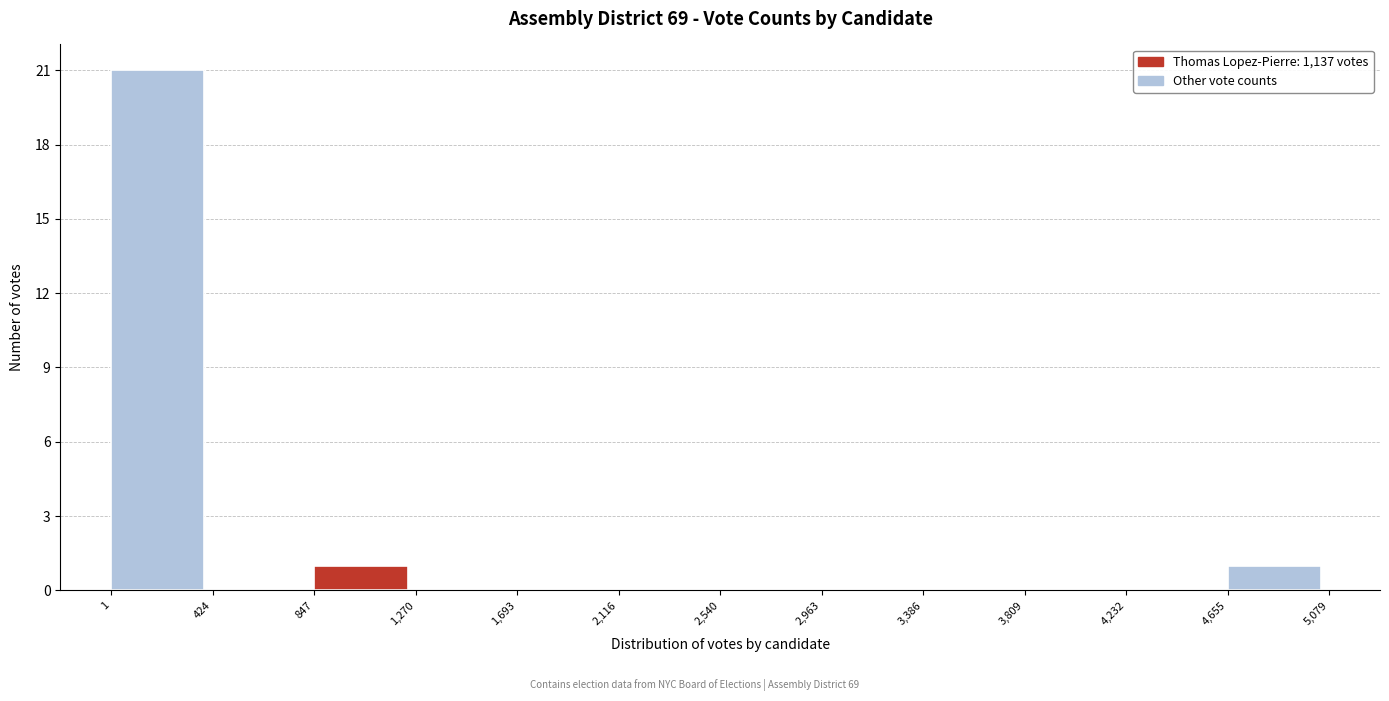

What is the height of the bar covering 4,655 to 5,079 on the x-axis? The values are not printed on the chart, so give them approximately, as read against the axis.

1